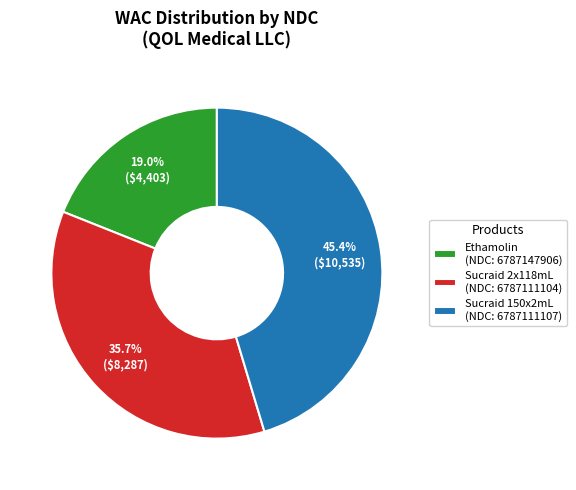

Which category has the smallest portion of the pie?

Ethamolin (NDC: 6787147906)